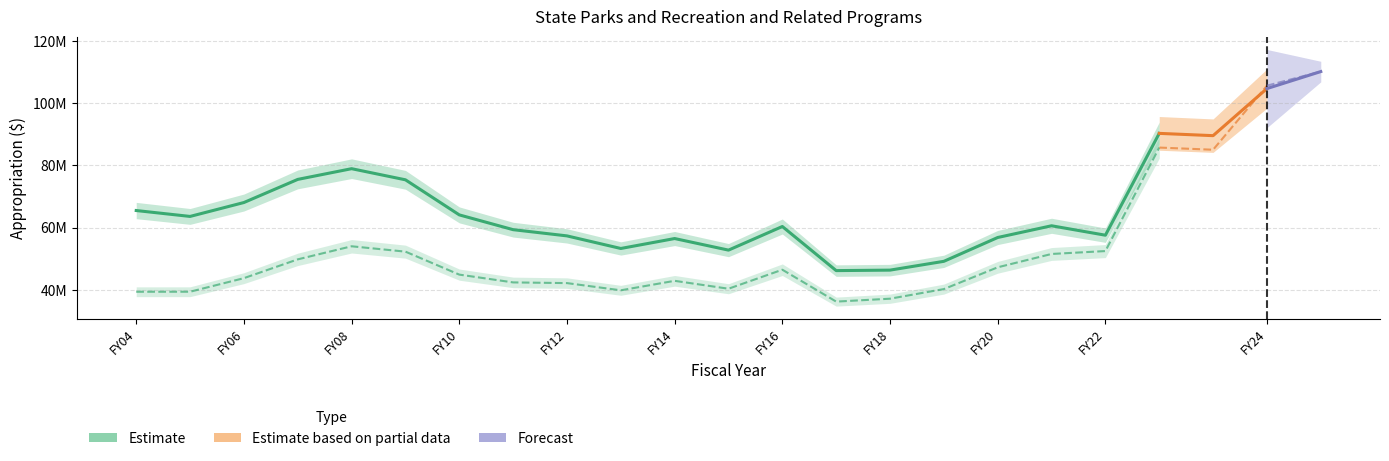

At which label does NOT adjusted for inflation first exceed 43762739?

FY07